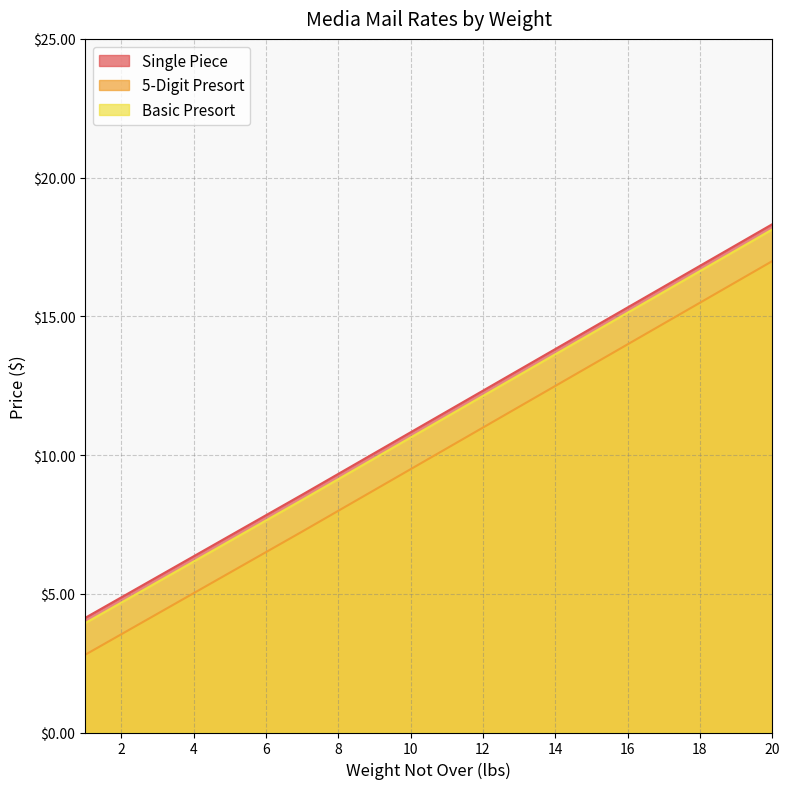

At which label does 5-Digit Presort first exceed 11?

11